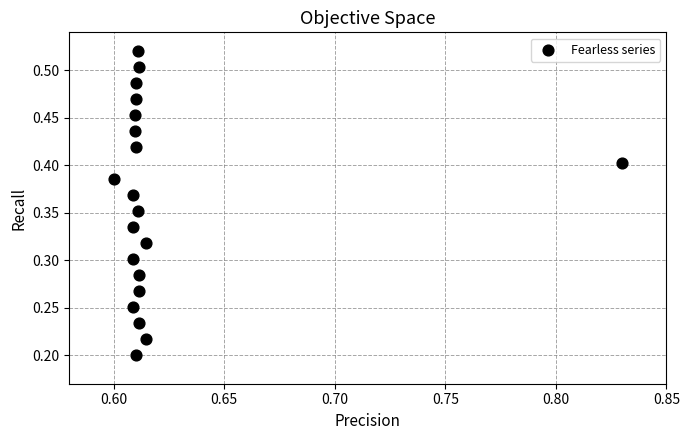

How many points are shown in the scatter plot?

20